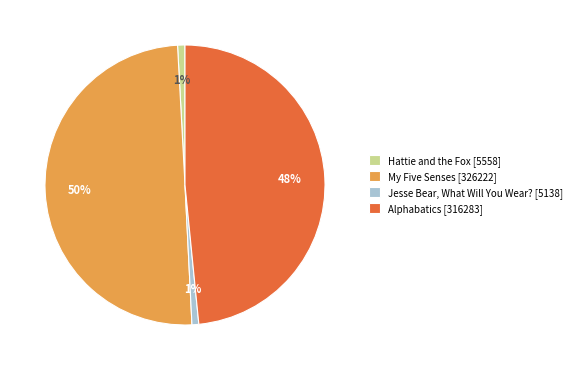

Does Alphabatics [316283] represent more than half of the total?

No